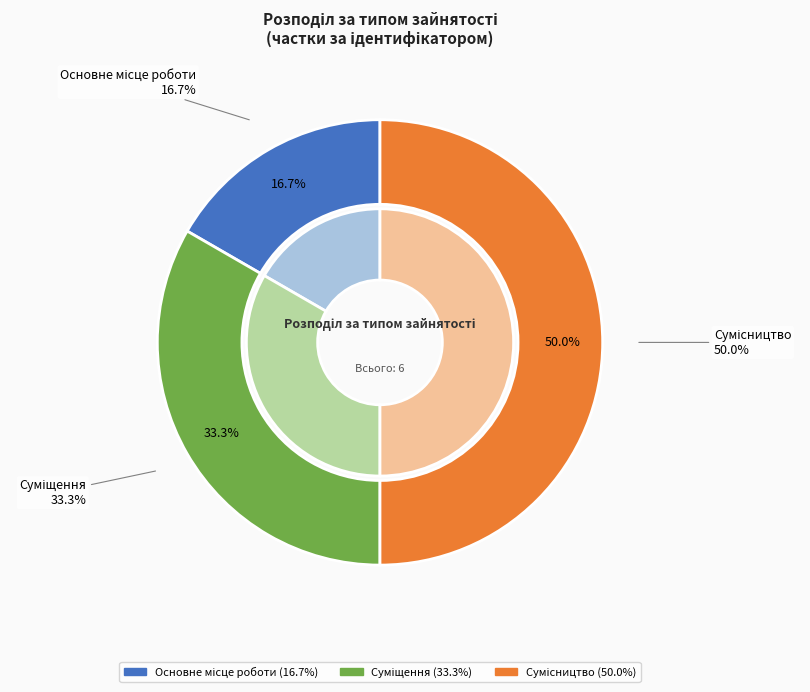

To the nearest percent, what percentage of the pie is Сумісництво?

50%